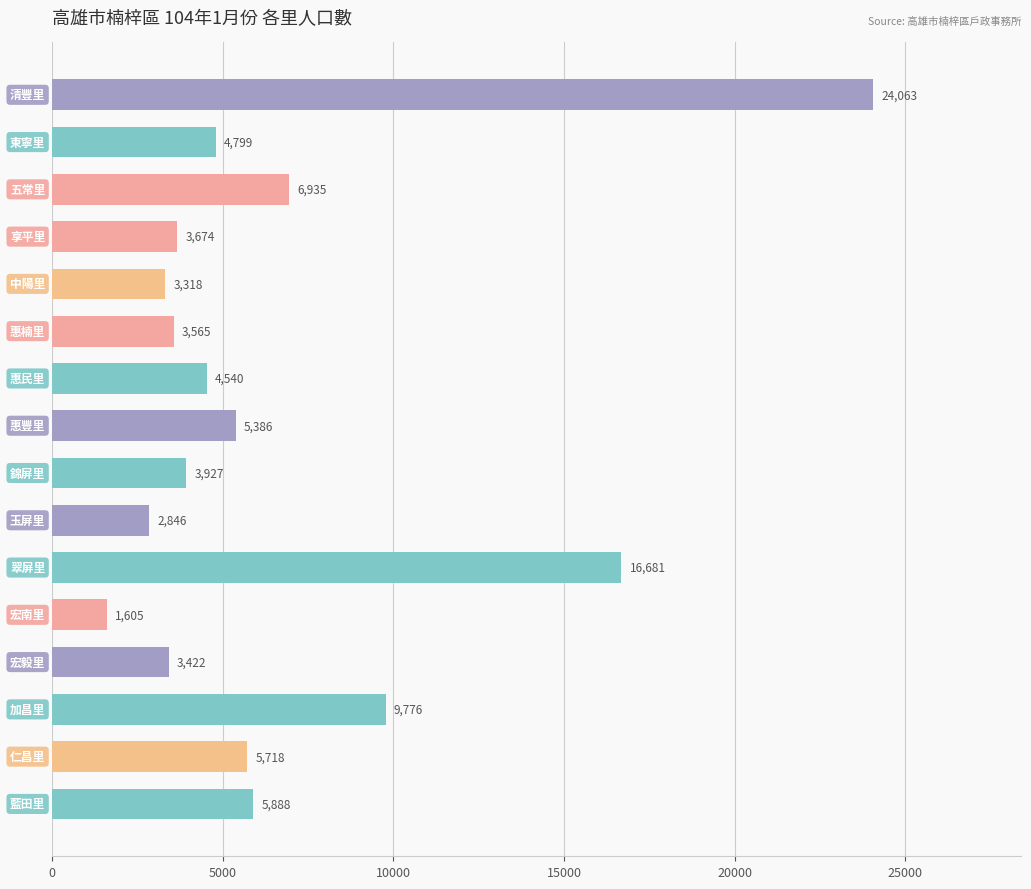

How many data points are less than 4799?

8